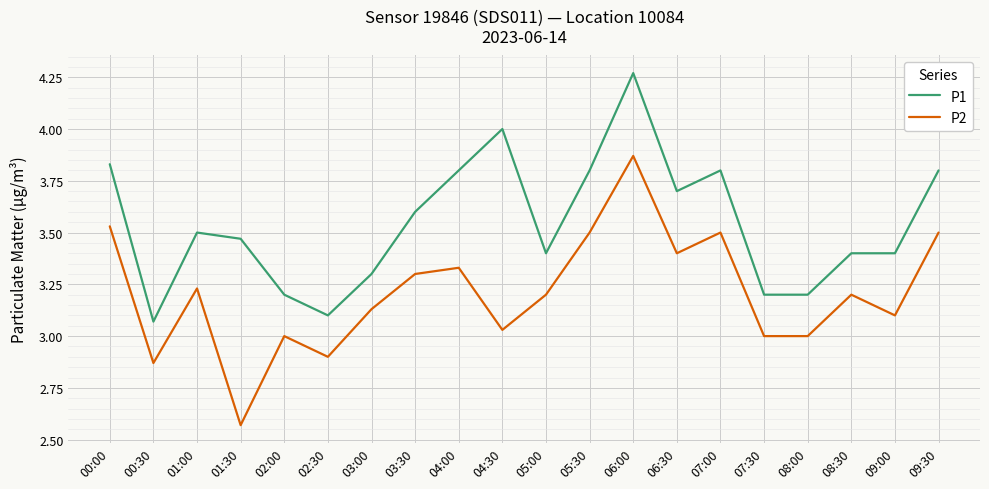

How many distinct data groups are displayed?

2